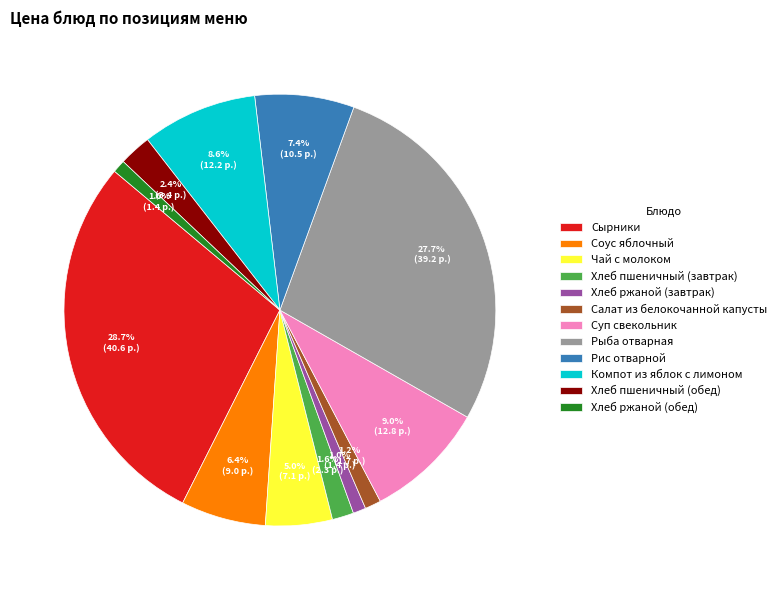

Combined, do Сырники and Хлеб ржаной (обед) account for over 50%?

No